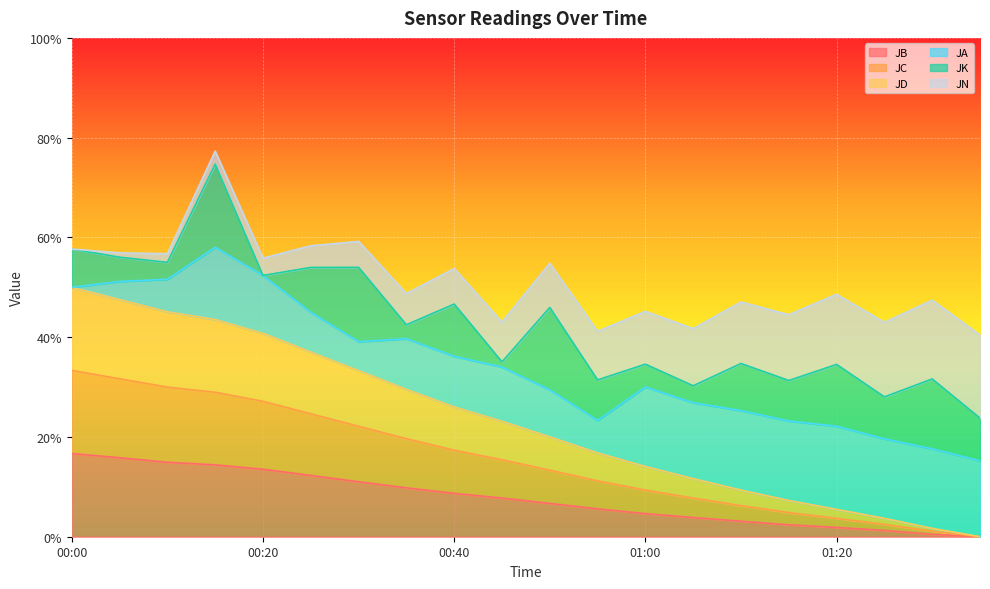

Does the chart display data point markers on the line(s)?

No